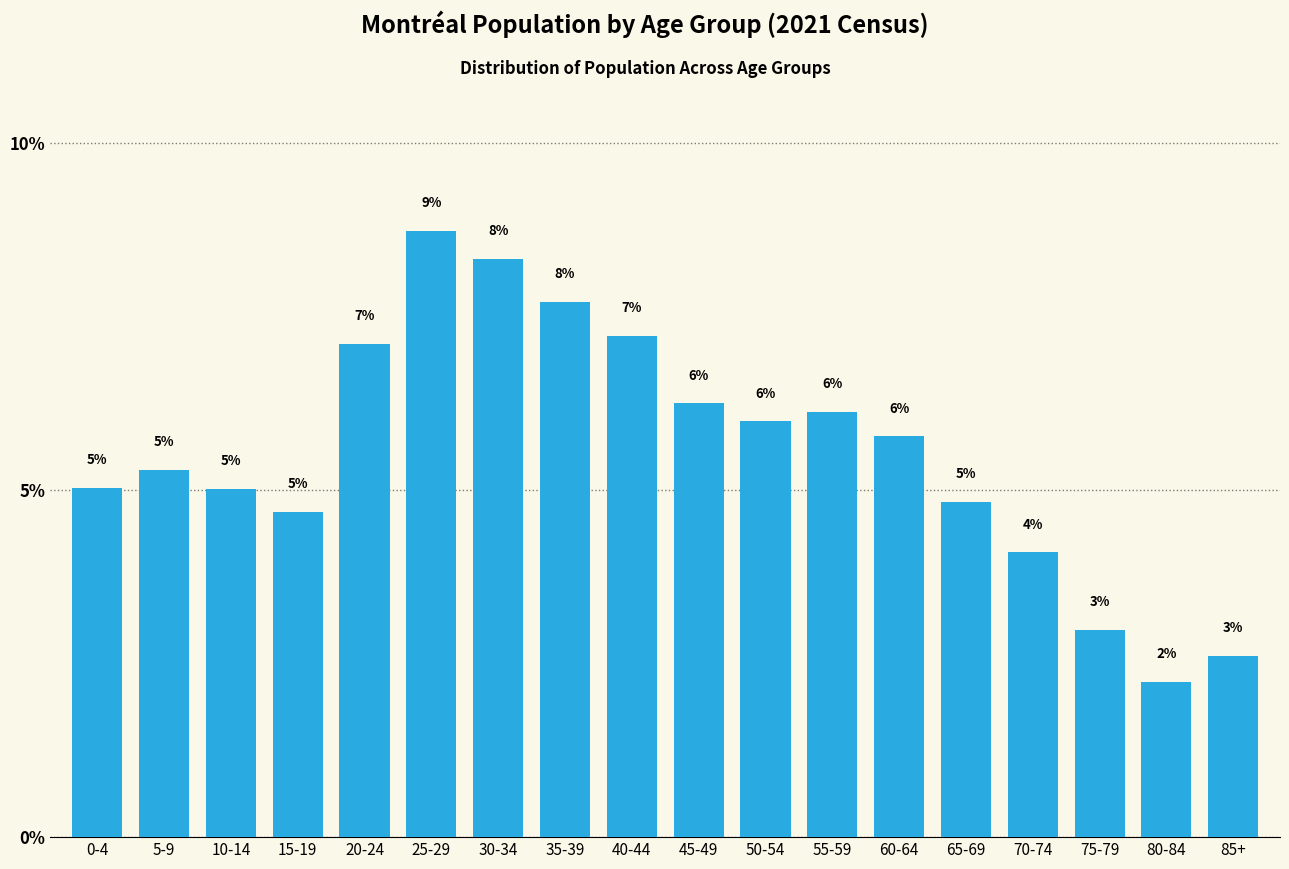

What is the greatest value displayed?

8.7